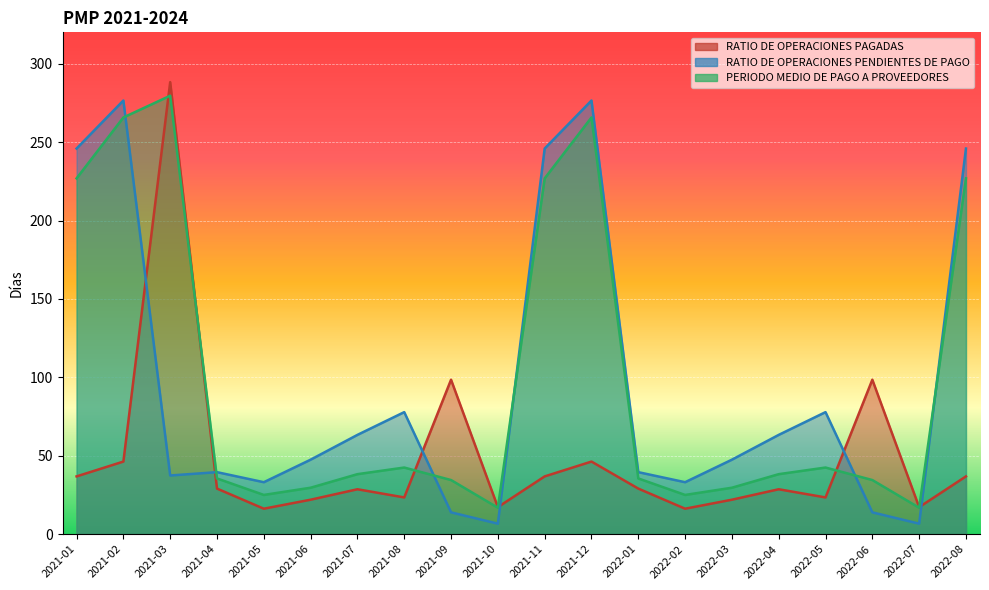

The RATIO DE OPERACIONES PAGADAS series shows 57.5 at 2022-06. True or false?

False